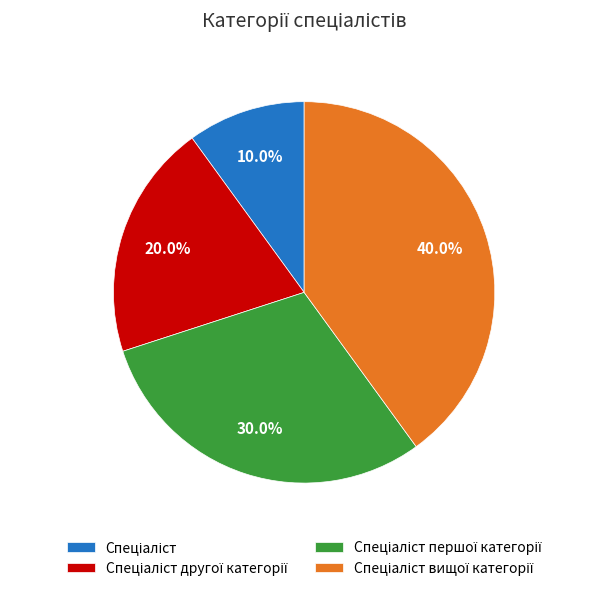

Is there a majority slice in this chart?

No